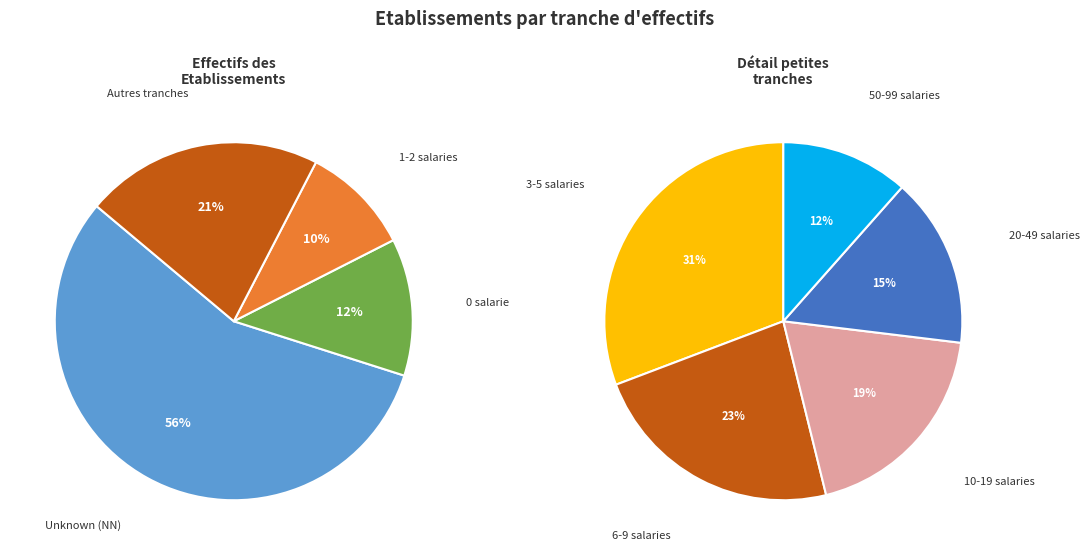

What is the largest slice in the pie chart?

NN